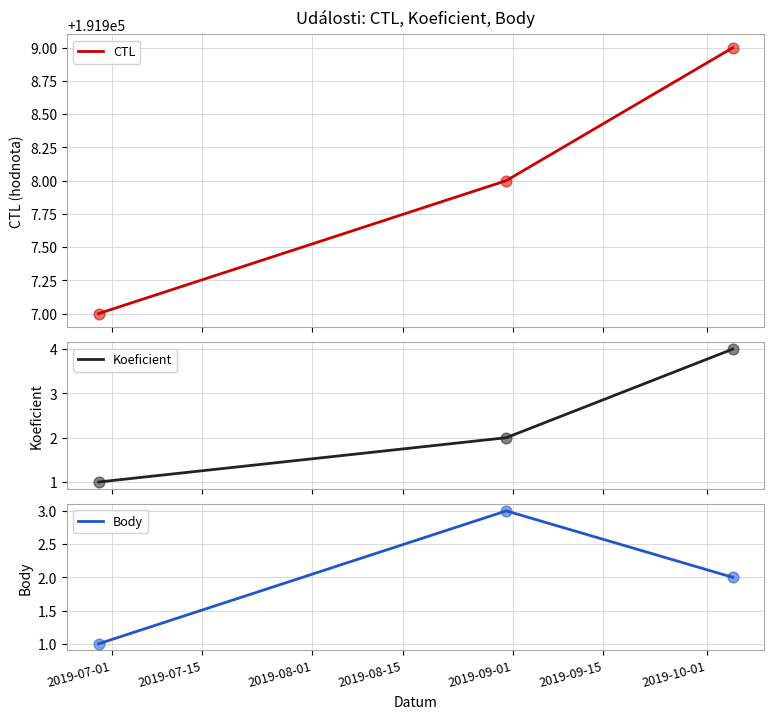

At how many categories does at least one series exceed 121944?

3